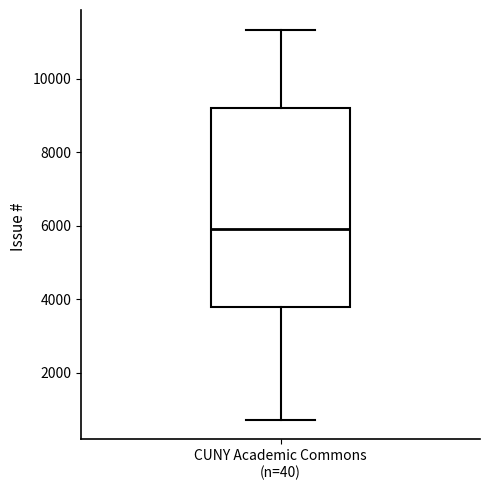

Read this box plot against the y-axis: the position of the median line, the range covered by the box, and the ends of both whiskers. The values are not printed on the chart, so give them approximately, as read against the axis.

median 6000, box 3800 to 9200, whiskers 800 to 11400